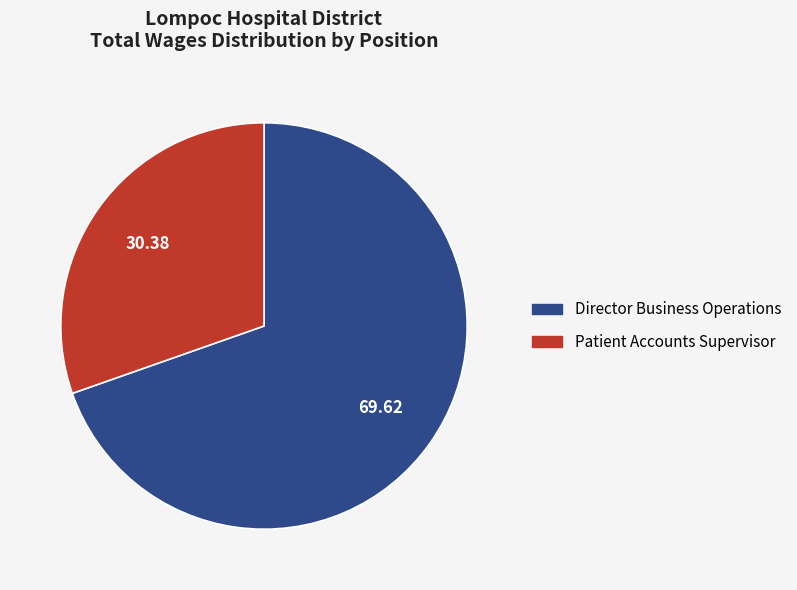

Do Director Business Operations and Patient Accounts Supervisor together represent more than half of the pie?

Yes